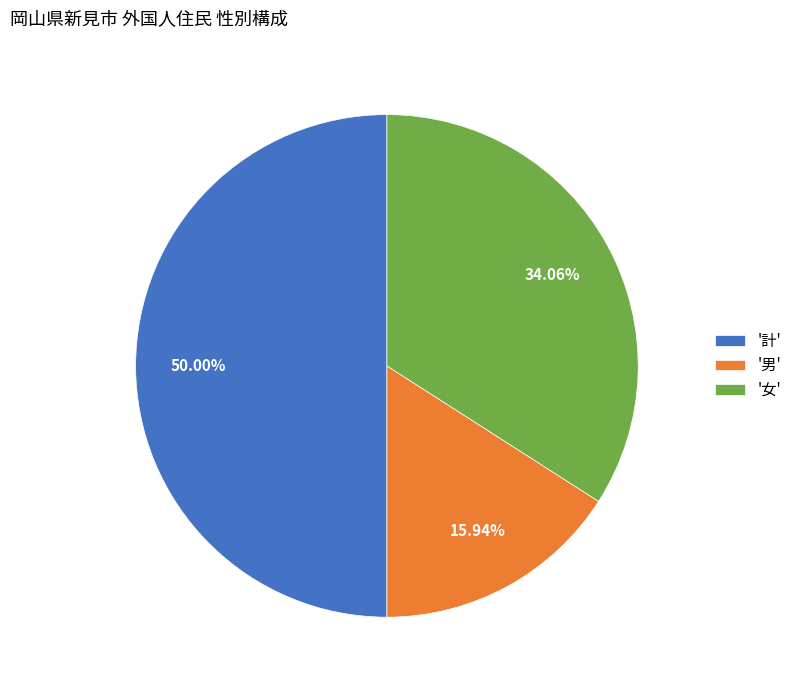

Do '計' and '女' together represent more than half of the pie?

Yes